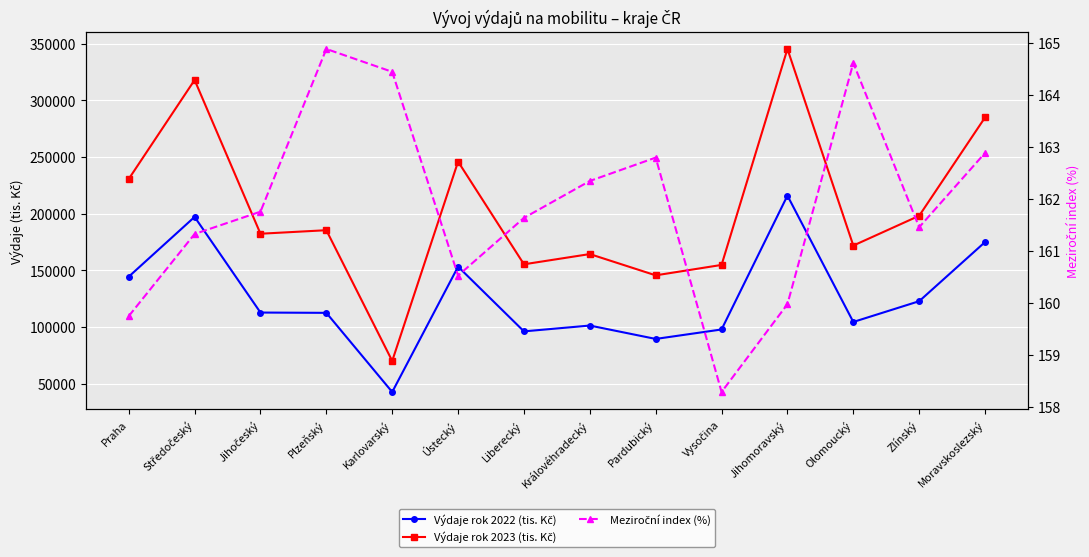

What are all the series names shown in the legend?

Výdaje rok 2022 (tis. Kč), Výdaje rok 2023 (tis. Kč), Meziroční index (%)